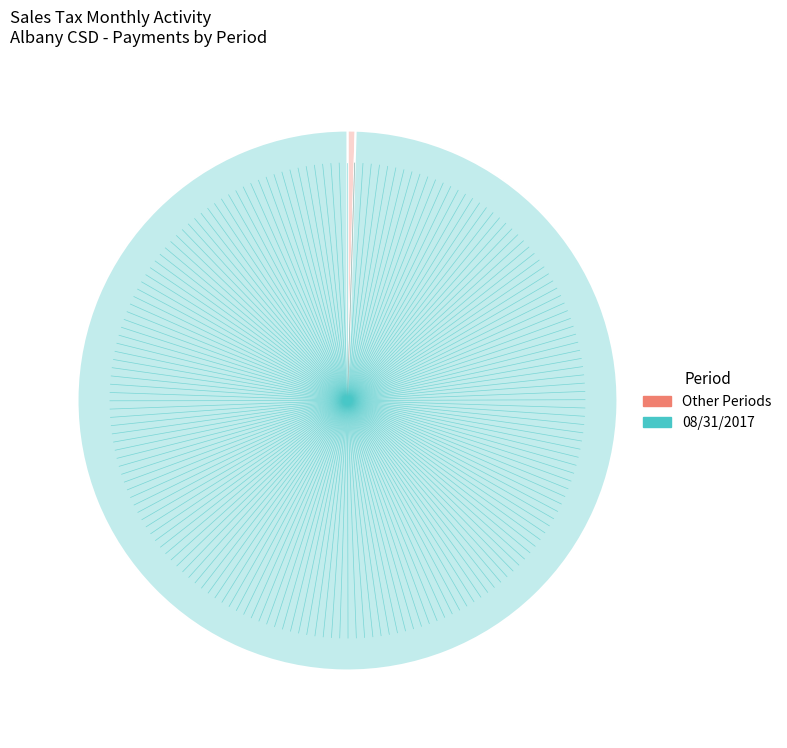

Is there a majority slice in this chart?

Yes